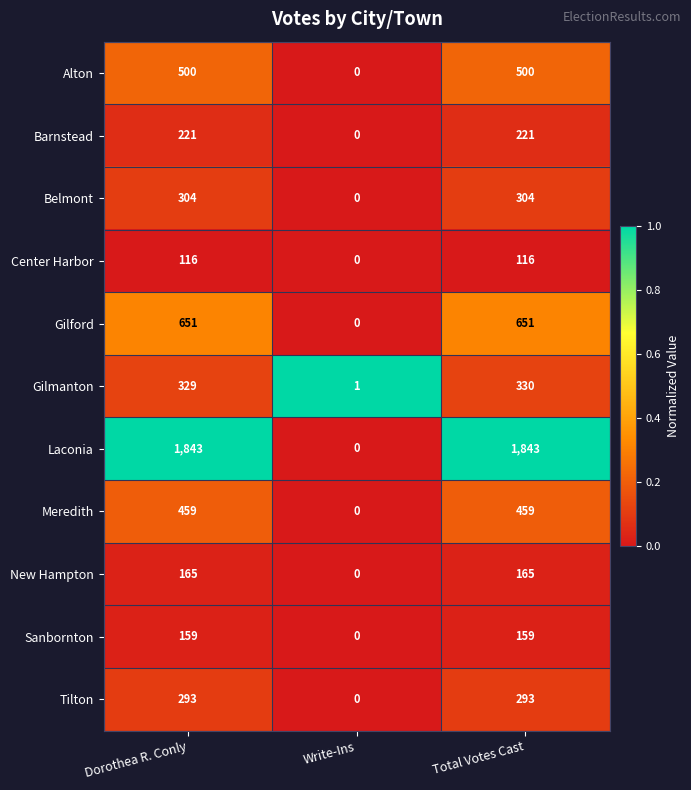

Is the value of Alton at Dorothea R. Conly greater than the value of Gilmanton at Dorothea R. Conly?

Yes